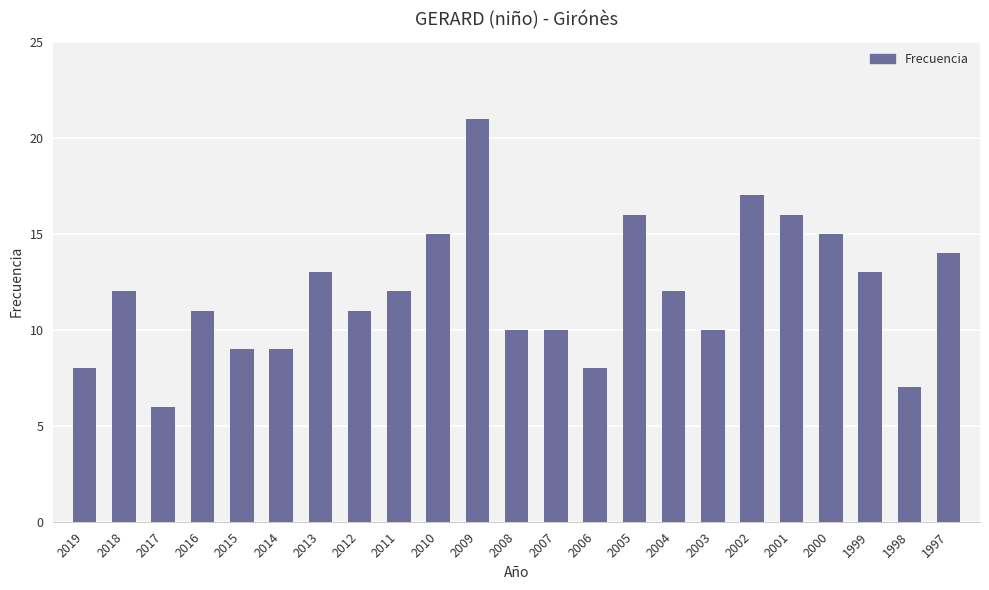

At which category does the chart reach its peak across all series?

2009